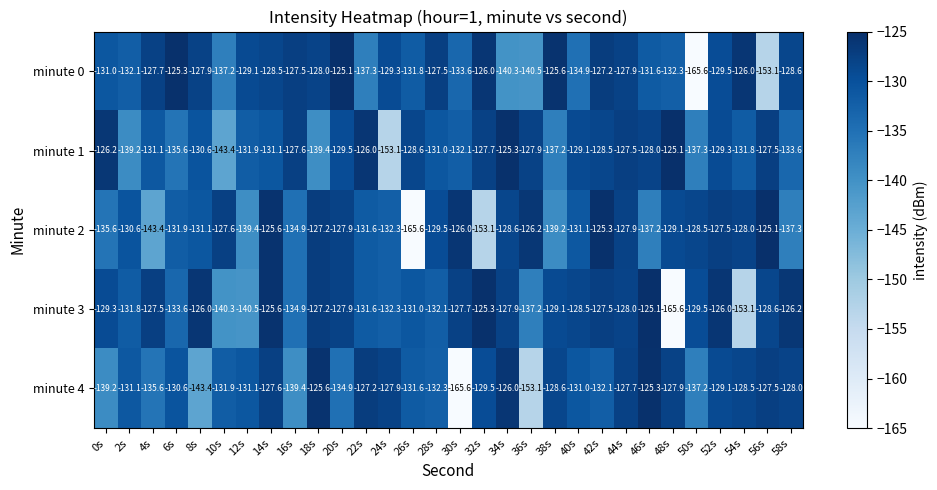

True or false: minute 2 has a value of -222.8 at 22s.

False